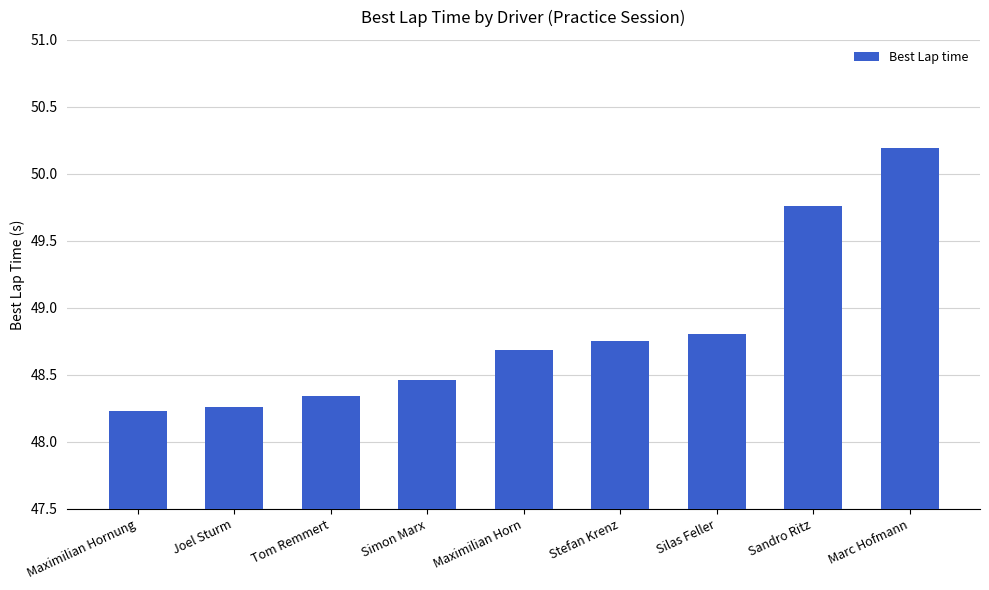

At which label is the value closest to 49?

Silas Feller